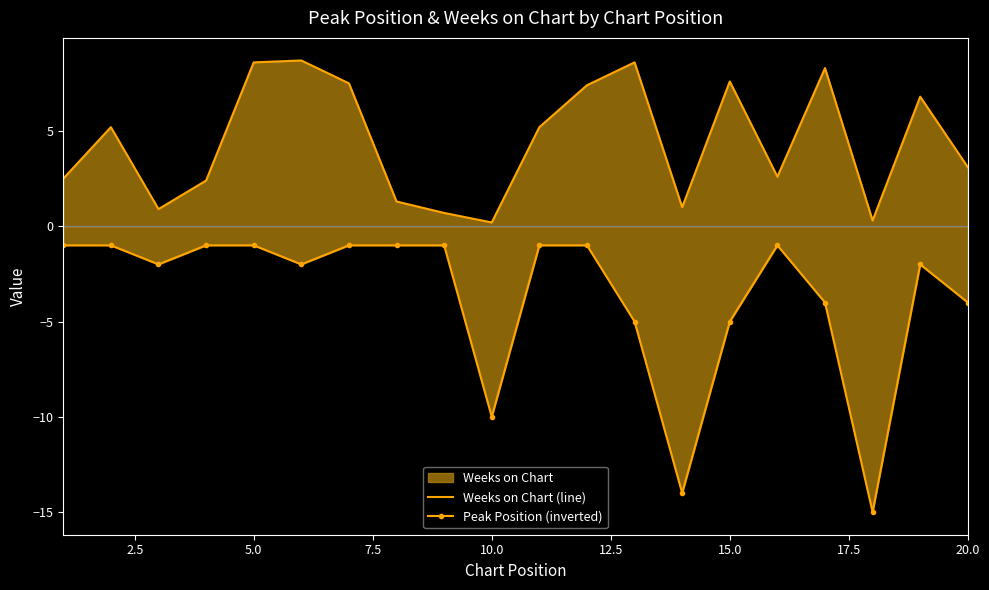

What is the maximum value for Peak Position (inverted)?

-1.0